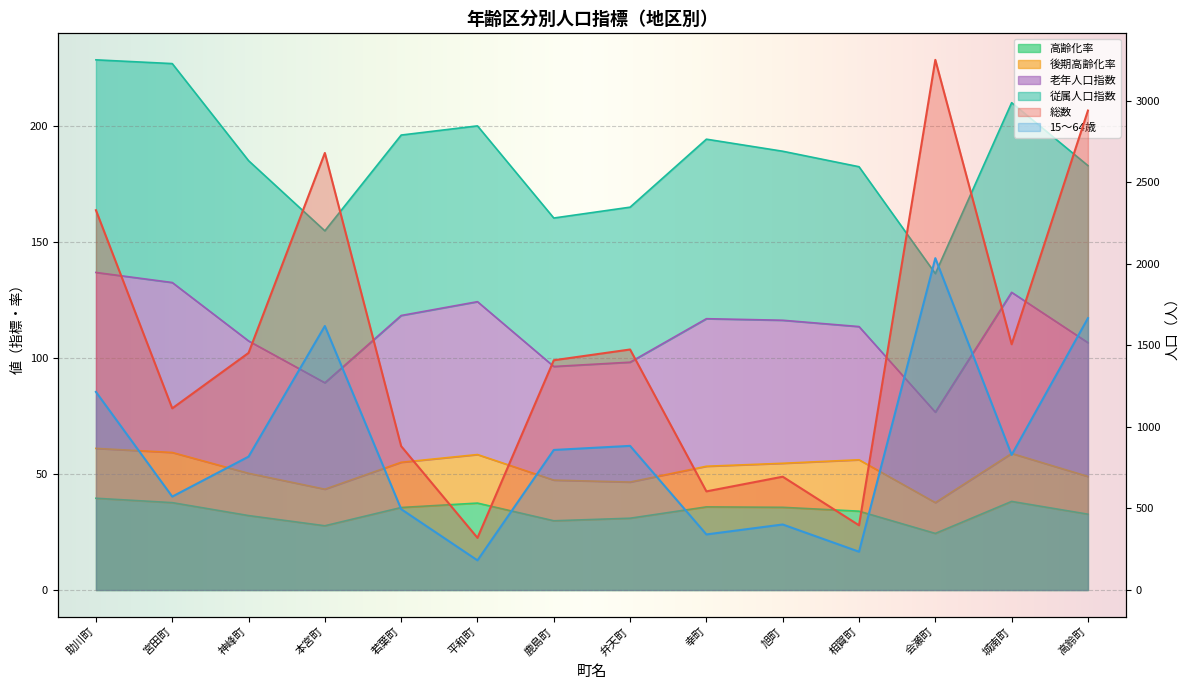

What is the difference between the second highest and minimum values in the 高齢化率 series?

13.8